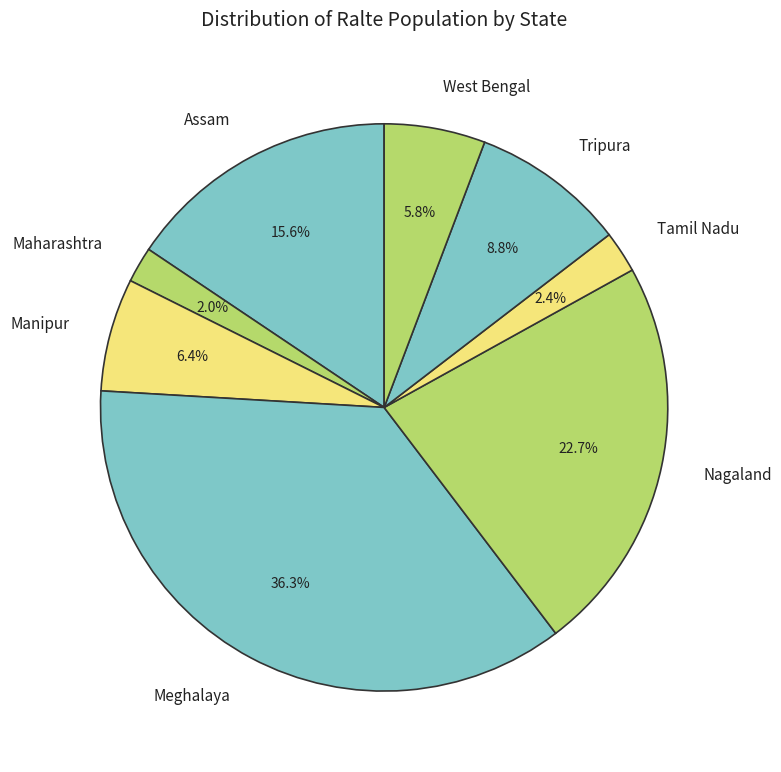

What percentage is NOT represented by Meghalaya?

63.7%